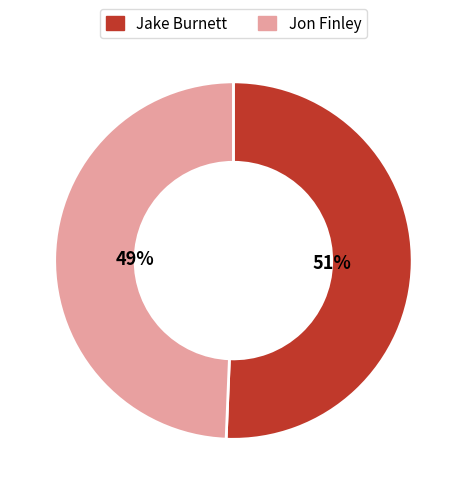

Count the number of slices in the pie.

2